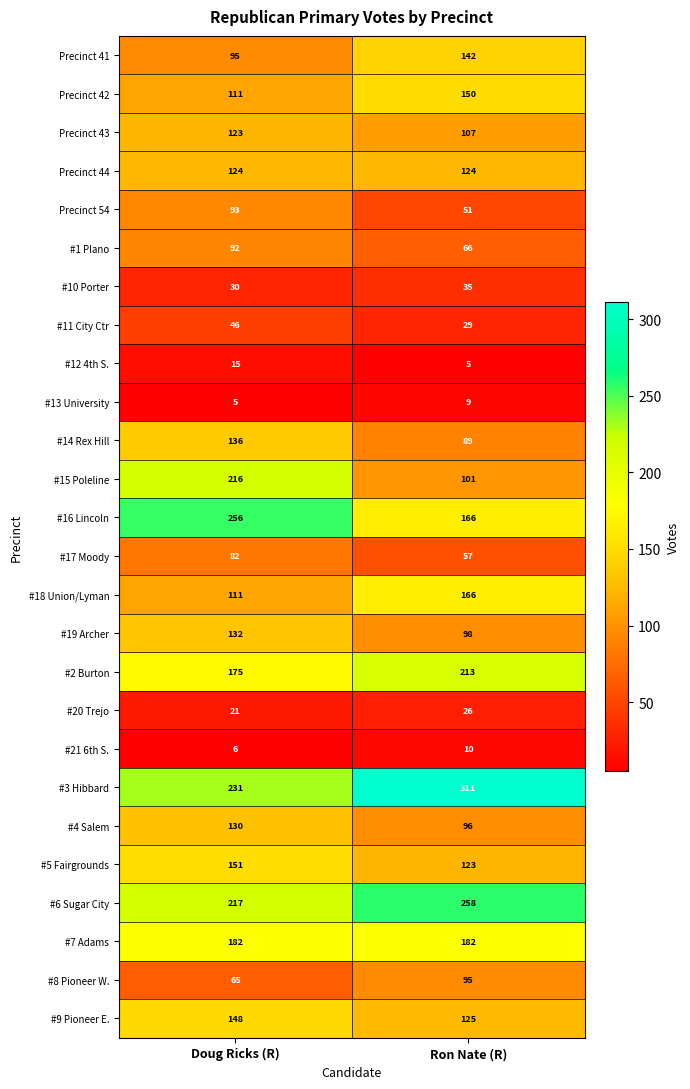

What value does the #10 Porter series have at Ron Nate (R)?

35